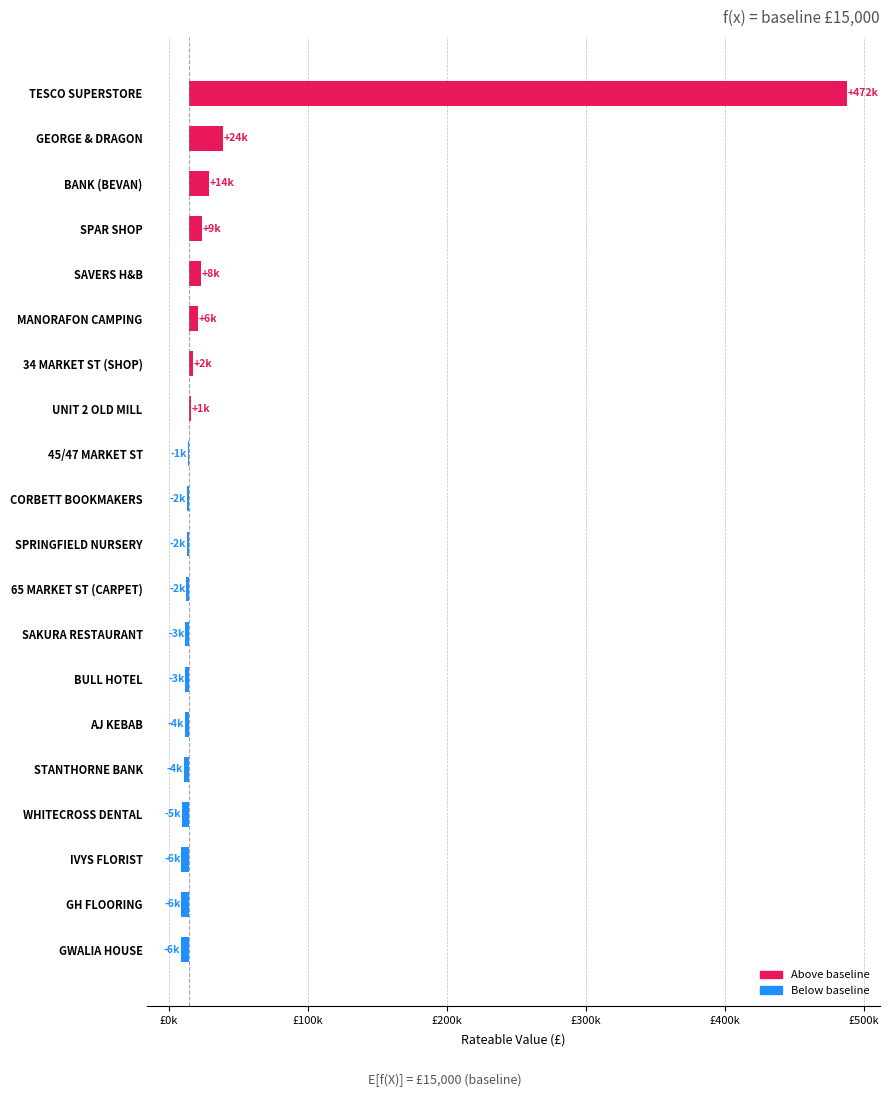

Rank the categories by value from highest to lowest.

TESCO SUPERSTORE, GEORGE & DRAGON, BANK (BEVAN), SPAR SHOP, SAVERS H&B, MANORAFON CAMPING, 34 MARKET ST (SHOP), UNIT 2 OLD MILL, 45/47 MARKET ST, CORBETT BOOKMAKERS, SPRINGFIELD NURSERY, 65 MARKET ST (CARPET), SAKURA RESTAURANT, BULL HOTEL, AJ KEBAB, STANTHORNE BANK, WHITECROSS DENTAL, IVYS FLORIST, GH FLOORING, GWALIA HOUSE